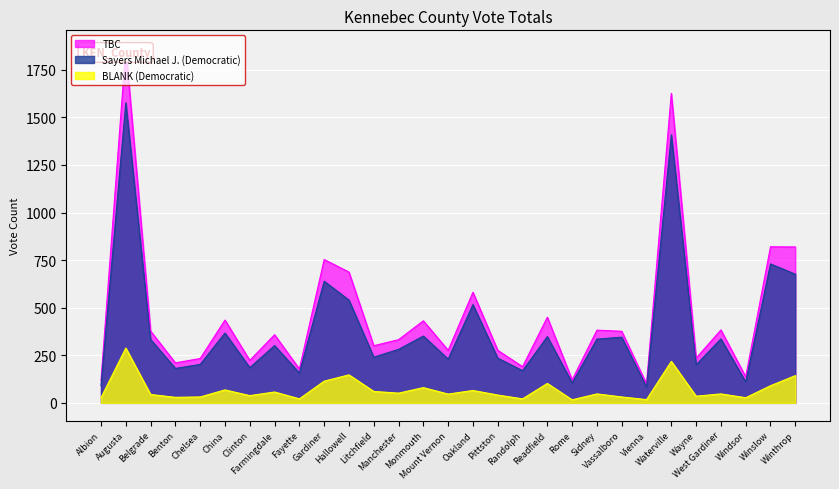

True or false: Sayers Michael J. (Democratic) and TBC cross at least once.

False